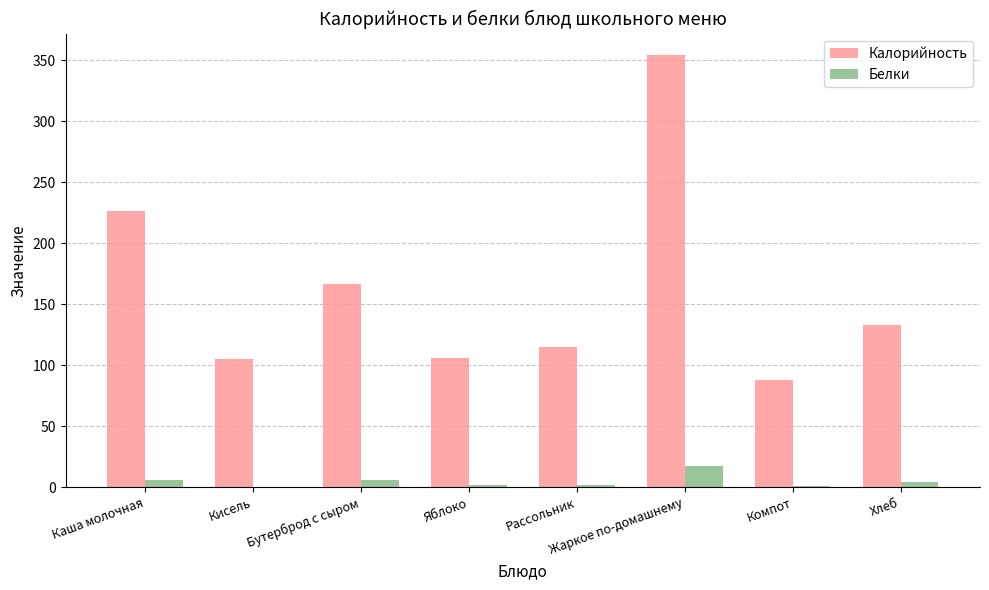

Where is Калорийность nearest to the value 220?

Каша молочная